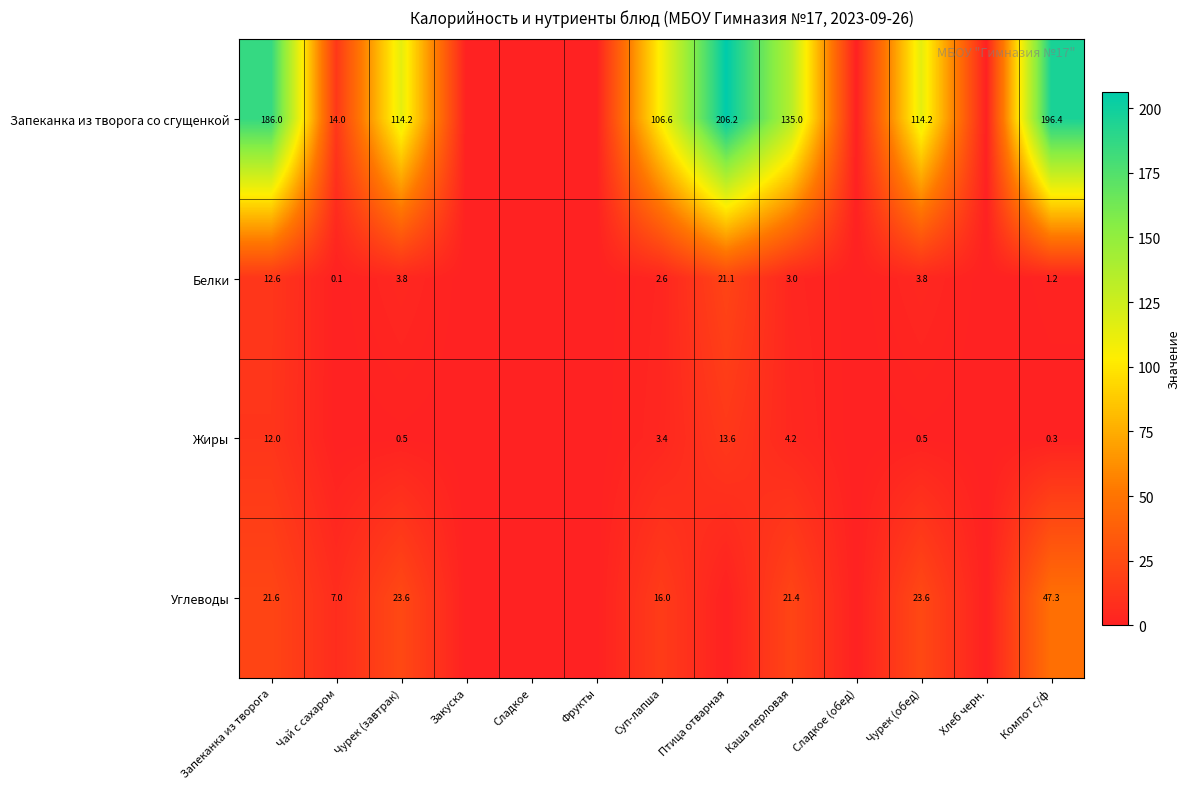

True or false: Запеканка из творога со сгущенкой has a value of 106.2 at Компот с/ф.

False